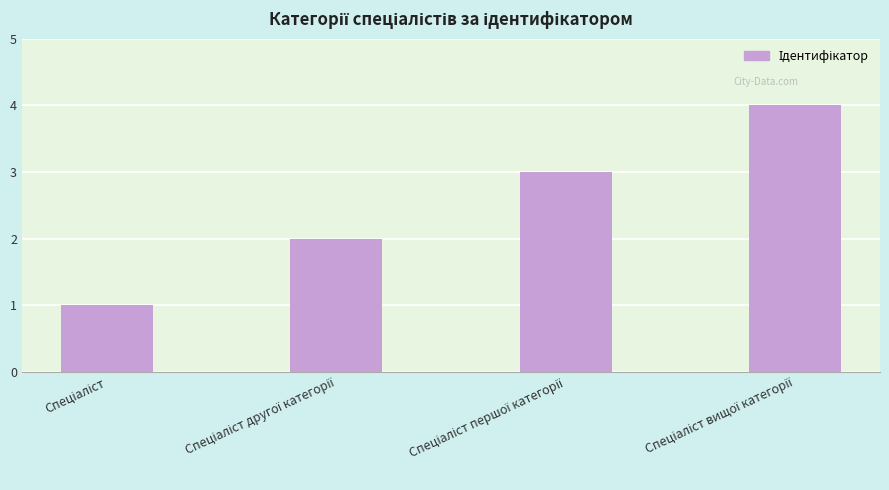

What is the difference between the maximum and minimum values?

3